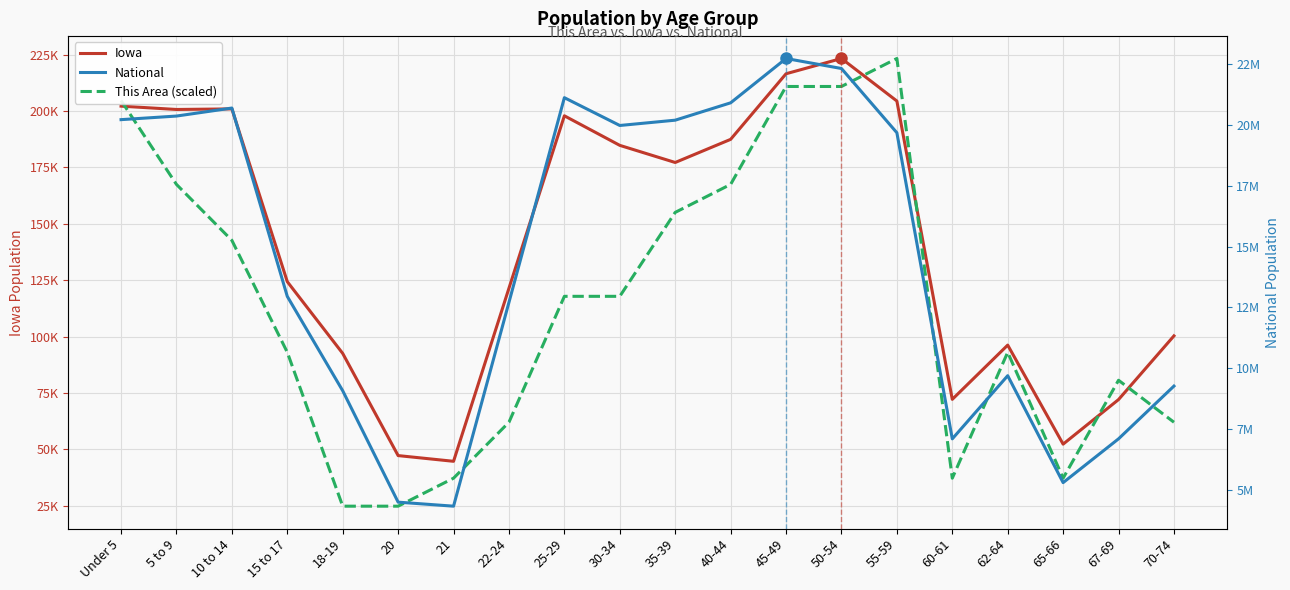

What is the difference between the highest and lowest values at 60-61?

7076519.7